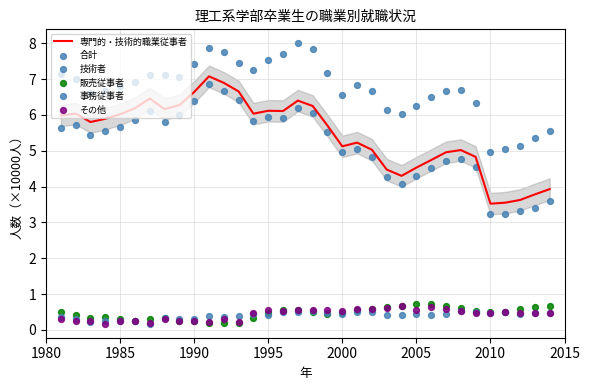

Which series reaches the minimum Y coordinate?

事務従事者